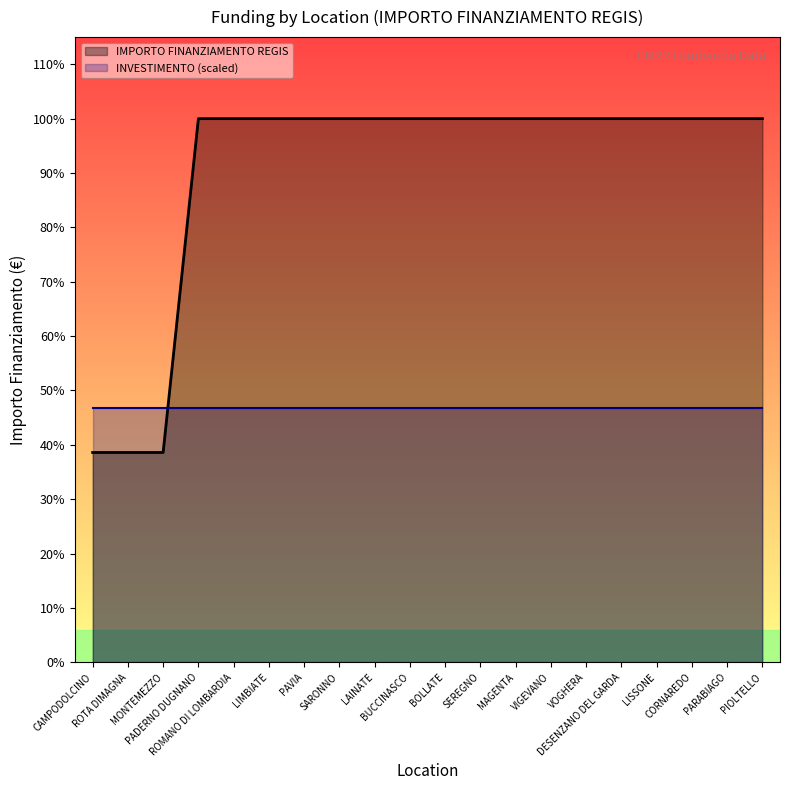

Where is the data nearest to the value 41556?

CAMPODOLCINO